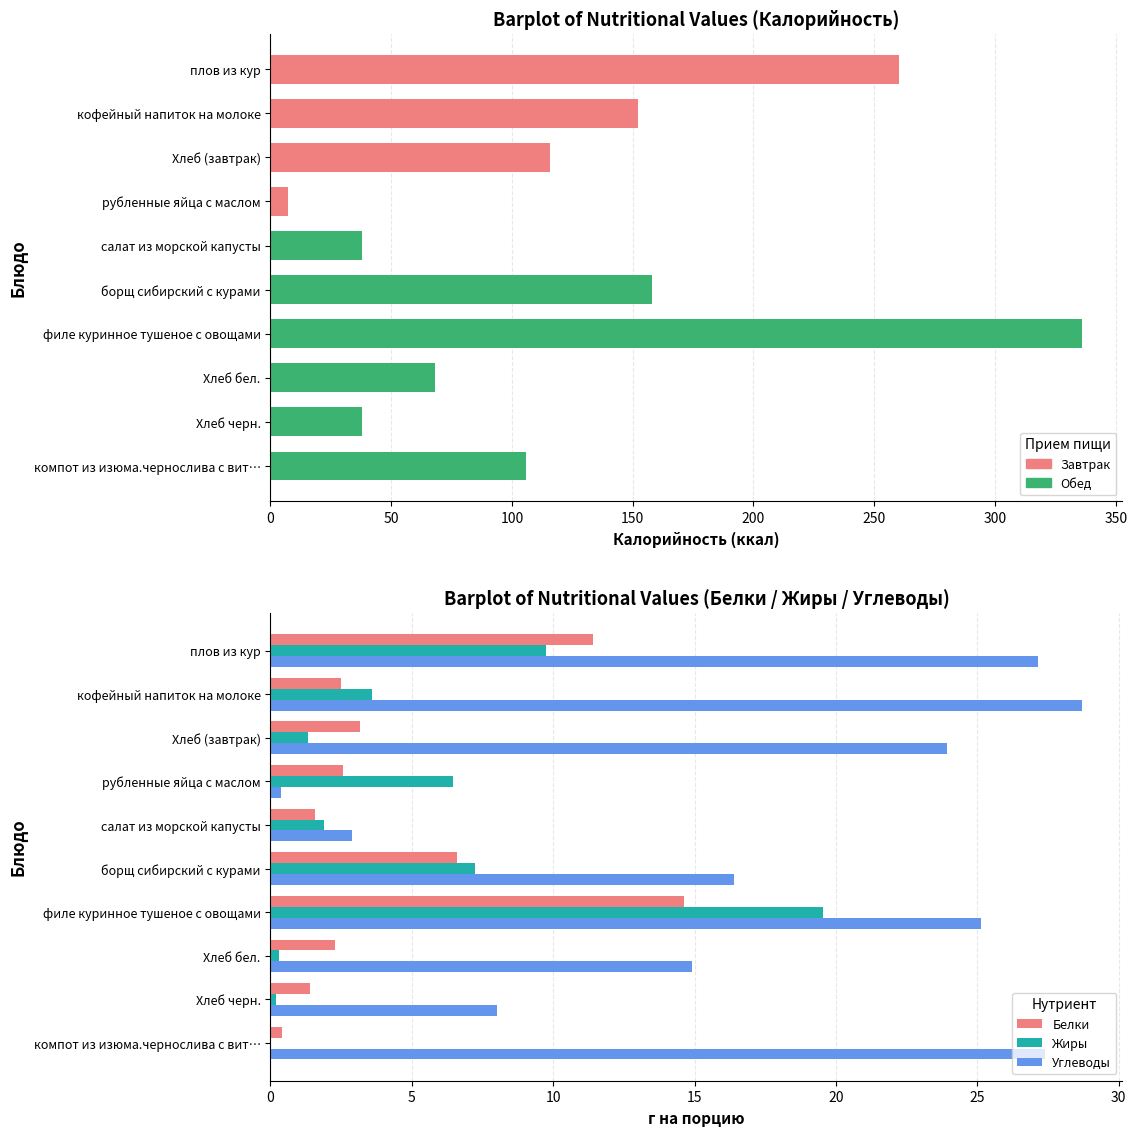

Rank the series at борщ сибирский с курами from highest to lowest value.

Углеводы, Жиры, Белки